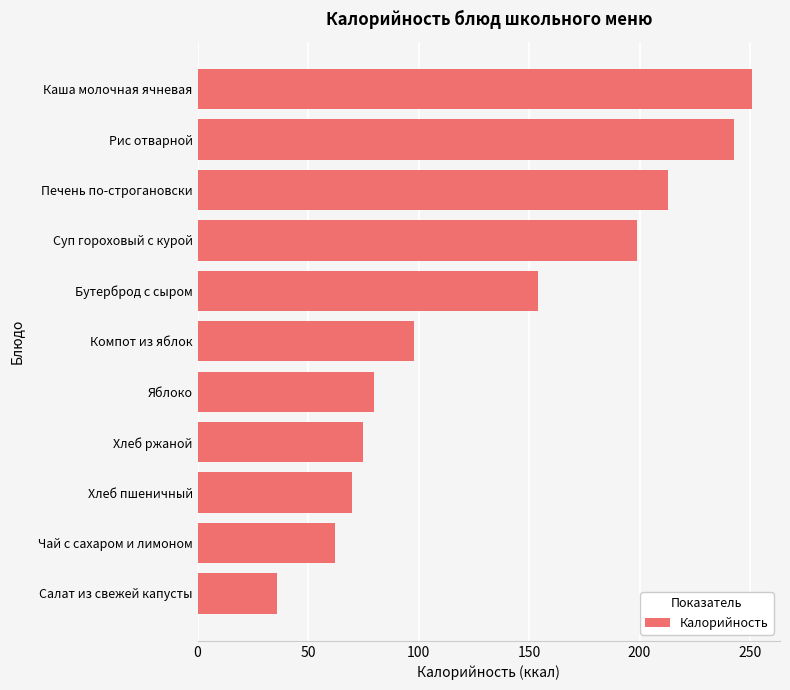

Reading bottom to top, extract all data points from this chart.

36.0	62.0	70.1	75.0	80.0	98.0	154.0	199.0	213.0	242.7	251.0